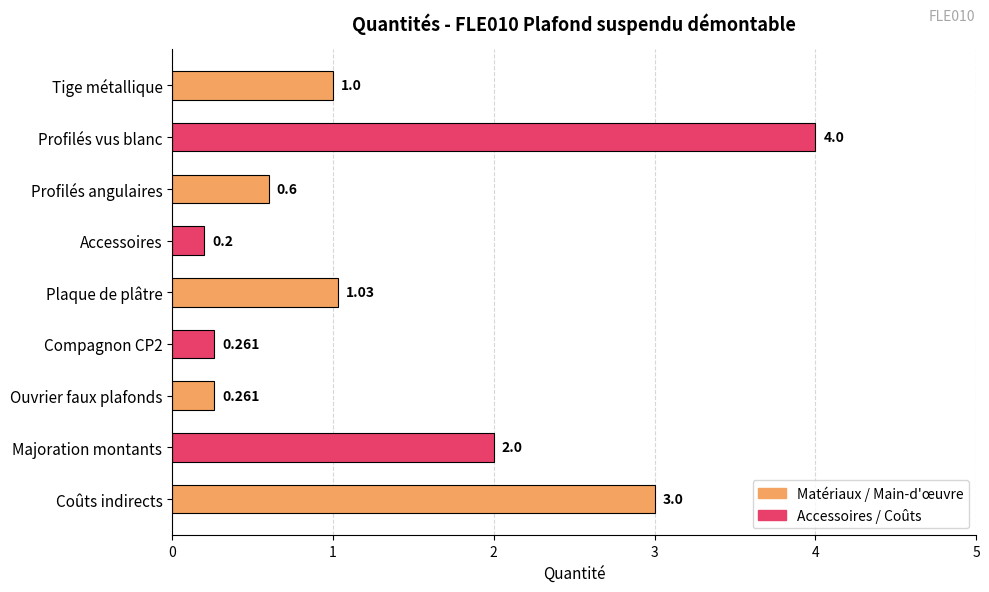

What is the average value?

1.4